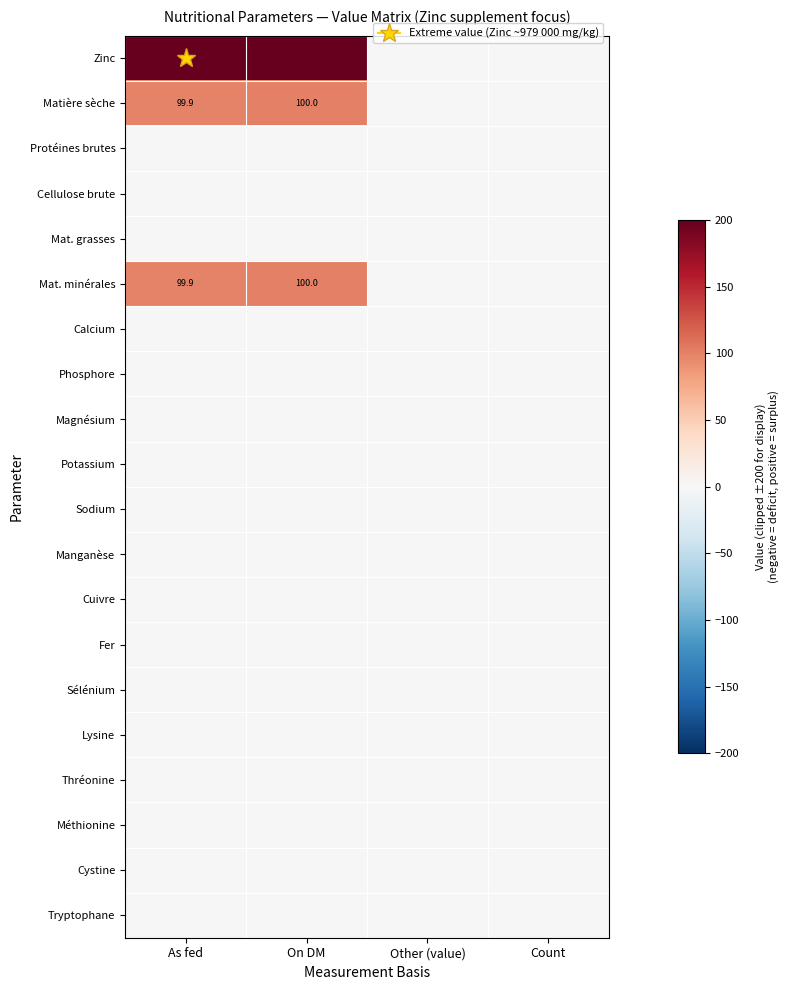

Rank the series at On DM from highest to lowest value.

Zinc, Matière sèche, Mat. minérales, Protéines brutes, Cellulose brute, Mat. grasses, Calcium, Phosphore, Magnésium, Potassium, Sodium, Manganèse, Cuivre, Fer, Sélénium, Lysine, Thréonine, Méthionine, Cystine, Tryptophane